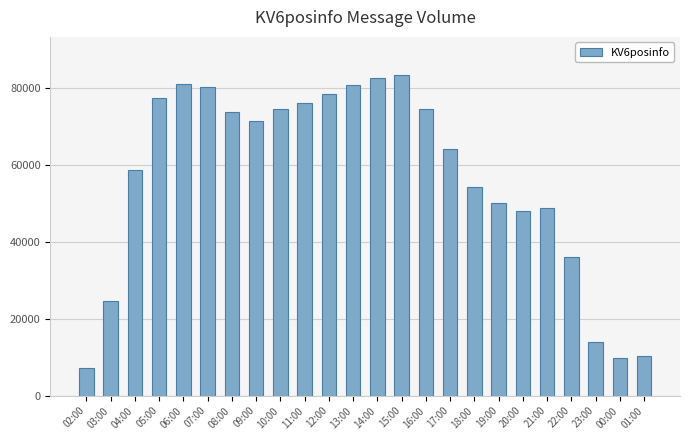

What is the change in value from 08:00 to 22:00?

-37730